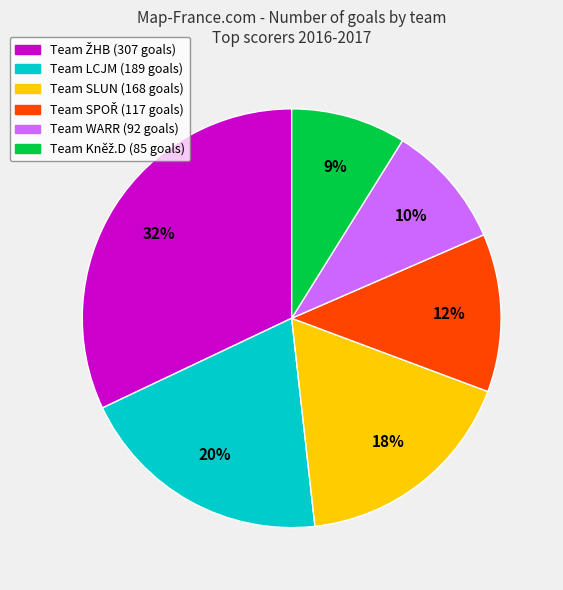

Does any single category account for the majority?

No